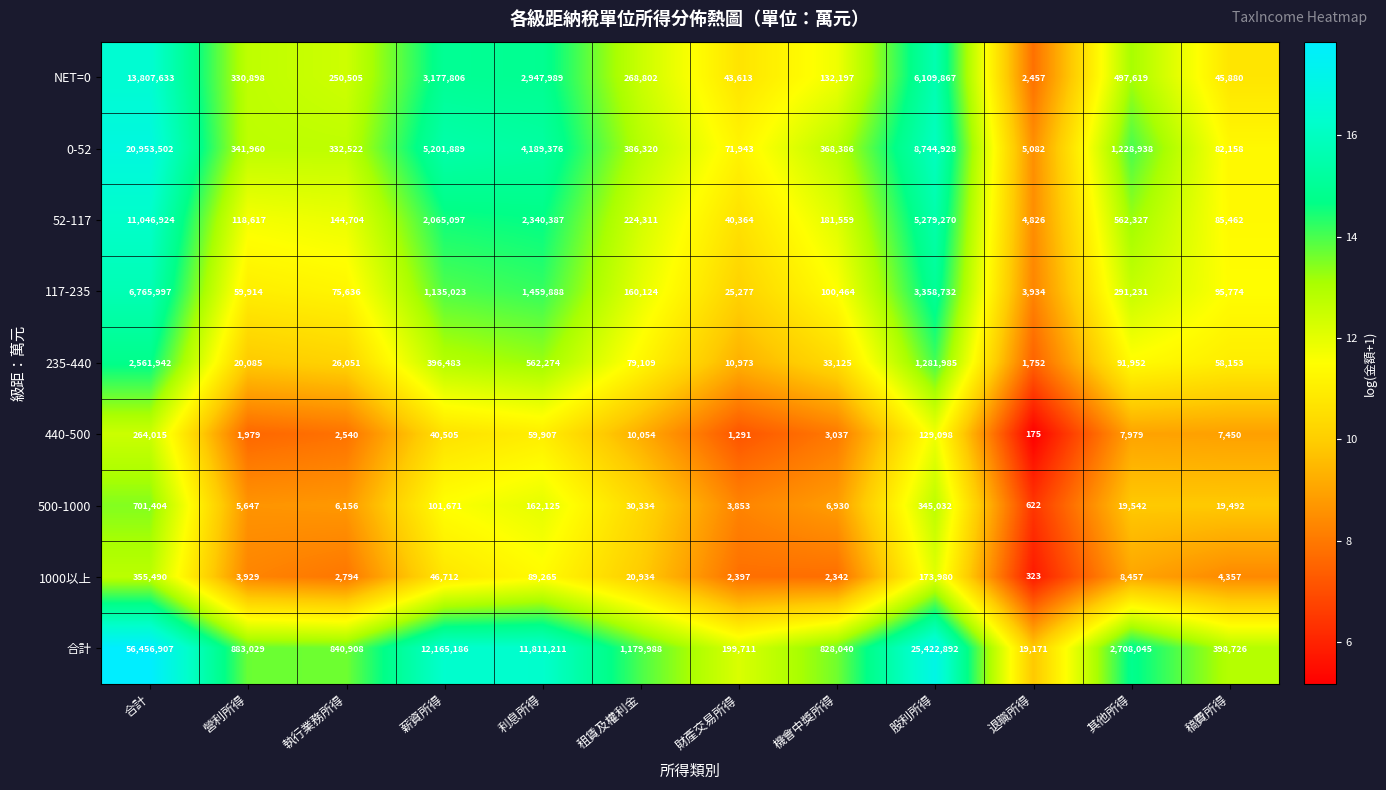

How many series are shown in this chart?

9